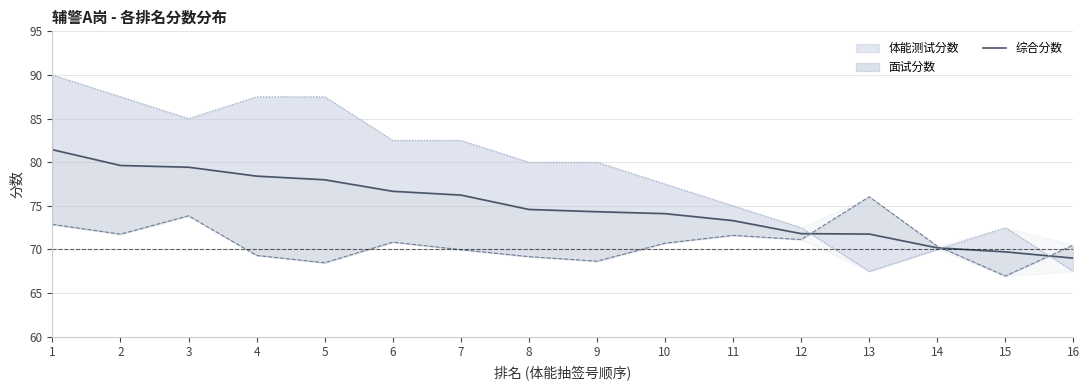

Is it true that the value at 4 is 78.4?

True